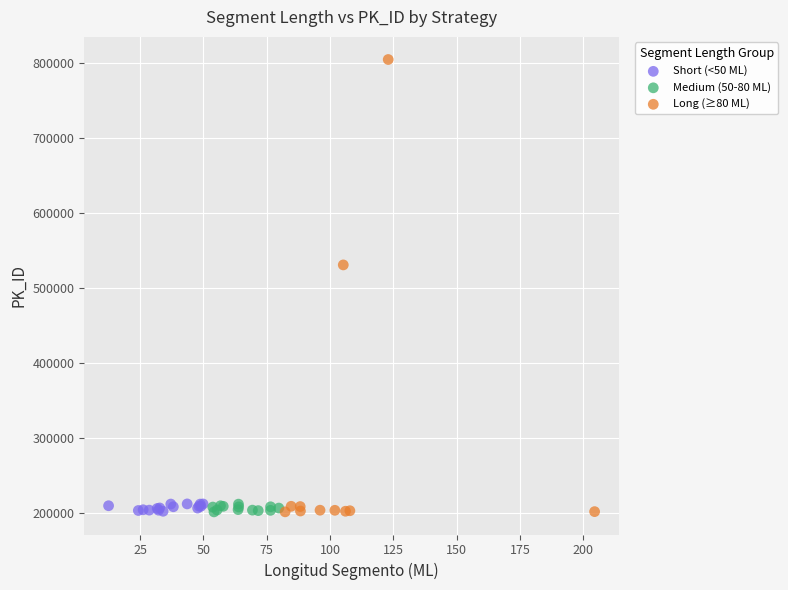

Which series has the widest spread of Y values?

Long (≥80 ML)